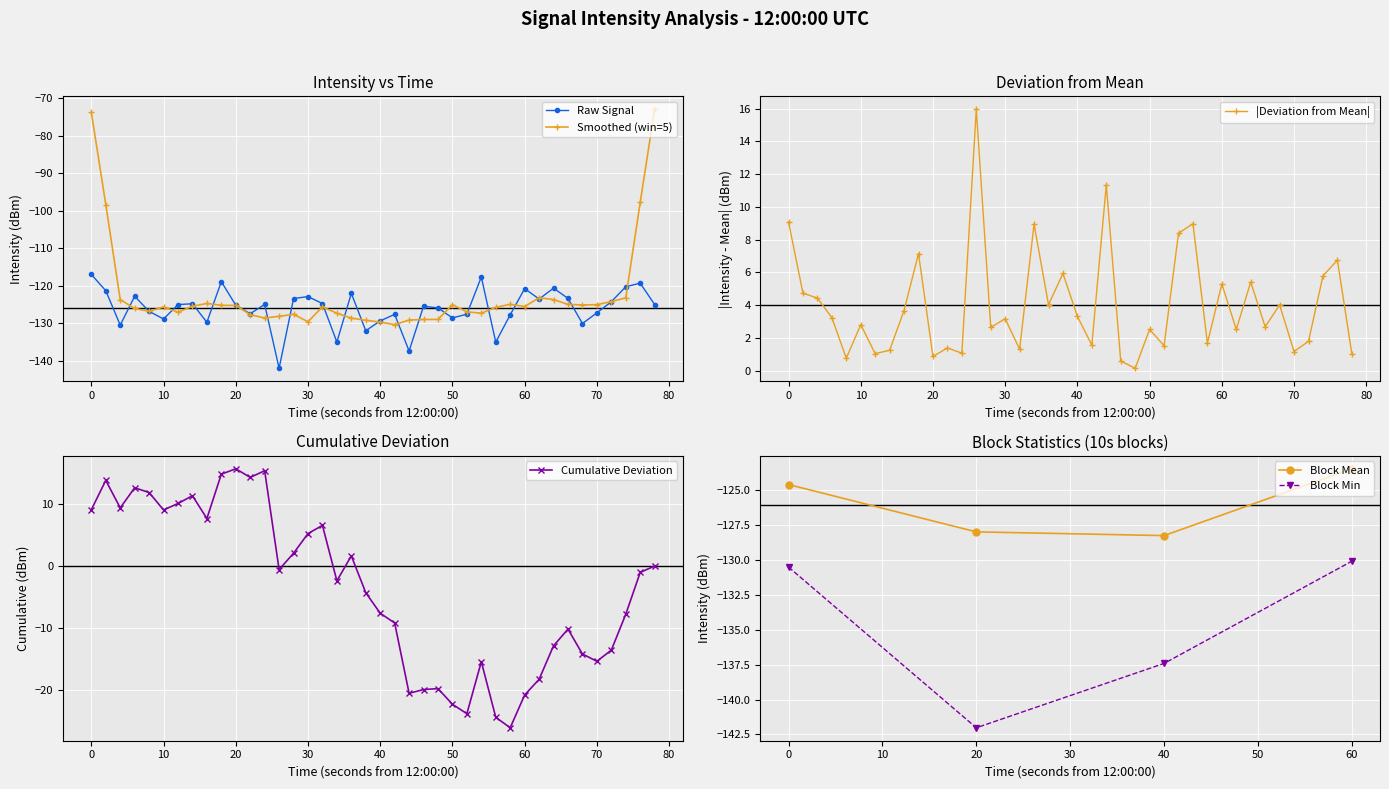

What is the average value?

-126.1